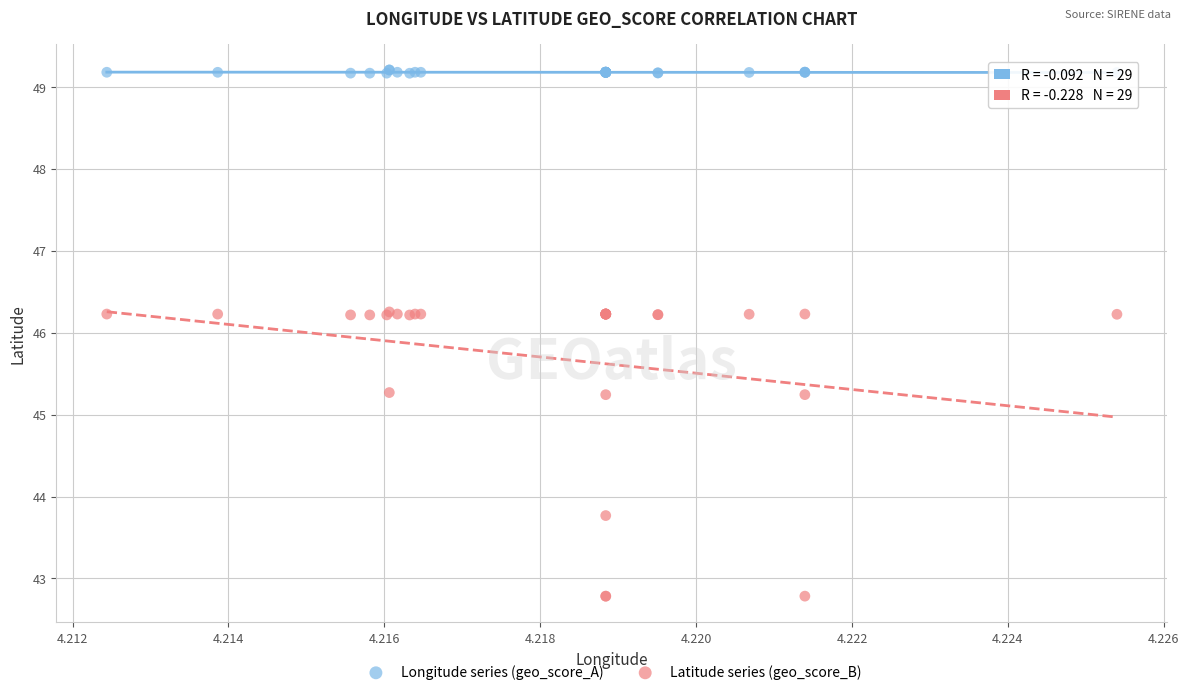

Which series reaches the maximum Y coordinate?

Longitude series (geo_score_A)